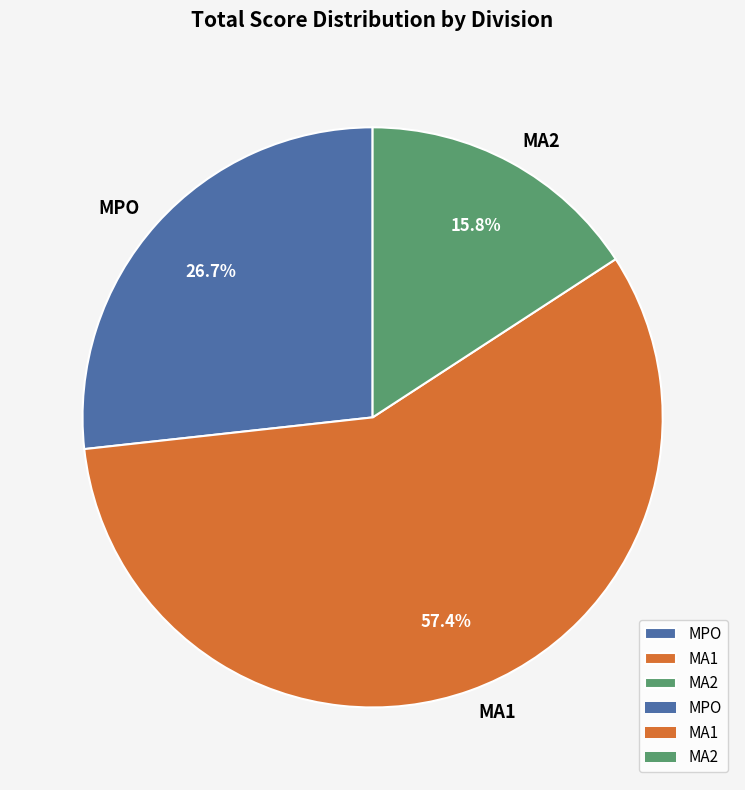

Count the number of slices in the pie.

3